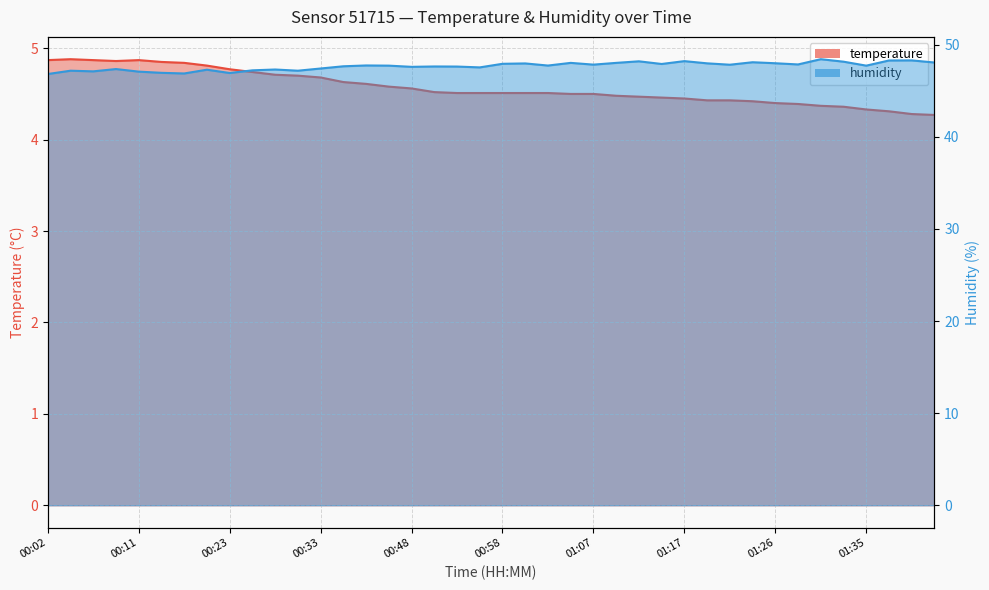

True or false: humidity and temperature cross at least once.

False